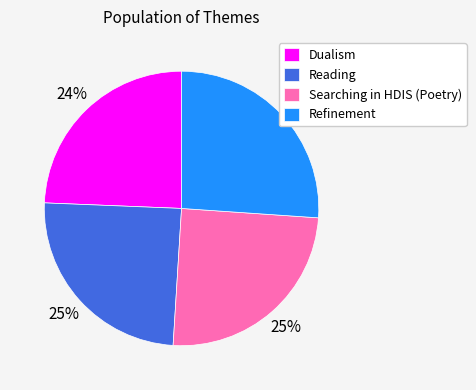

Does any single category account for the majority?

No